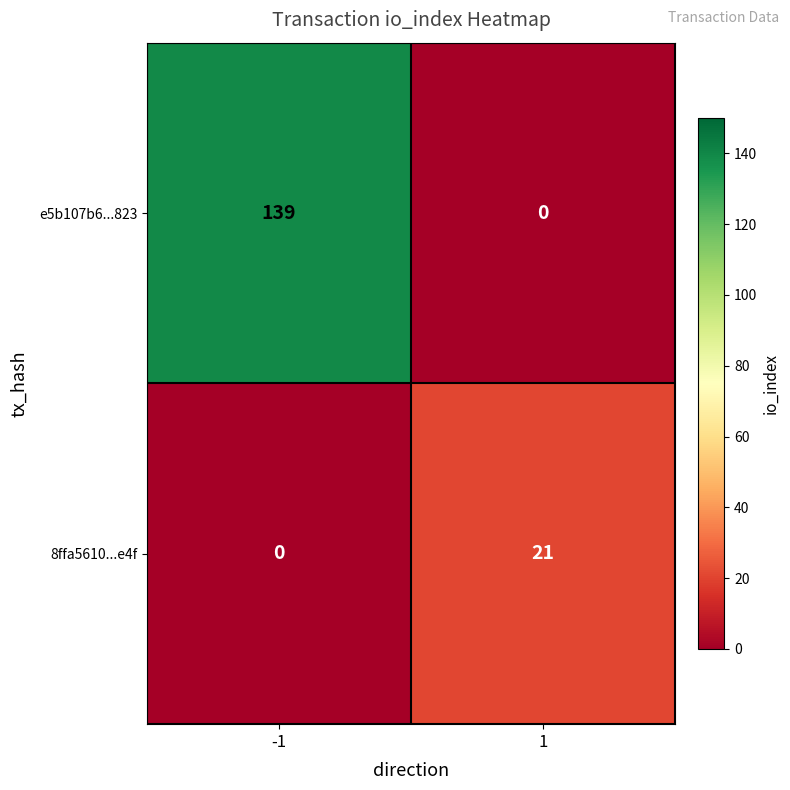

Reading right to left, transcribe all the data shown in this chart.

e5b107b6...823: 1=0	-1=139
8ffa5610...e4f: 1=21	-1=0